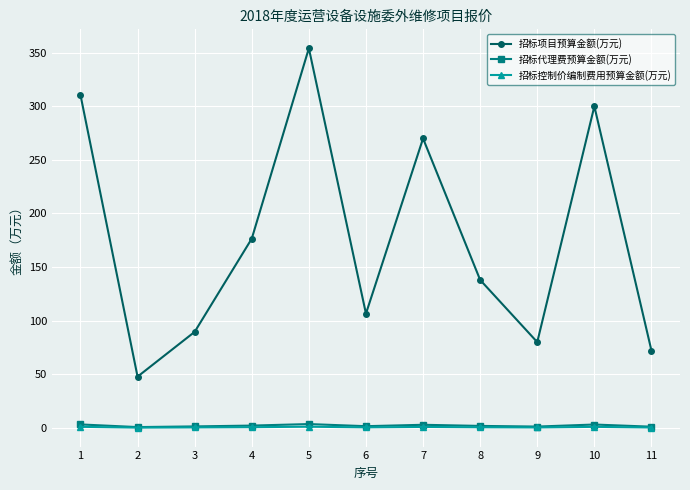

At which category is the sum across all series the highest?

5